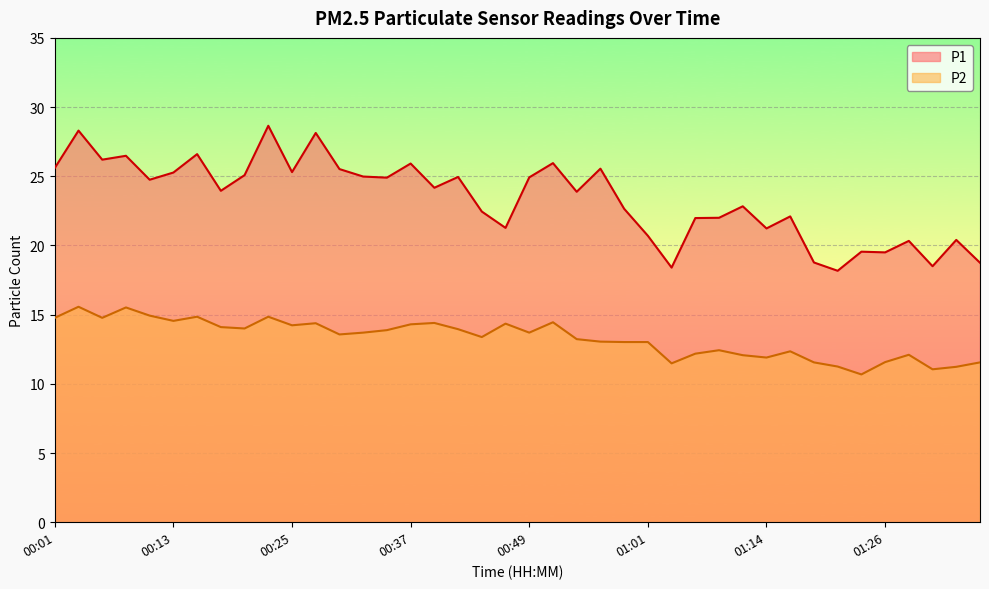

Rank the series by their average value, from highest to lowest.

P1, P2